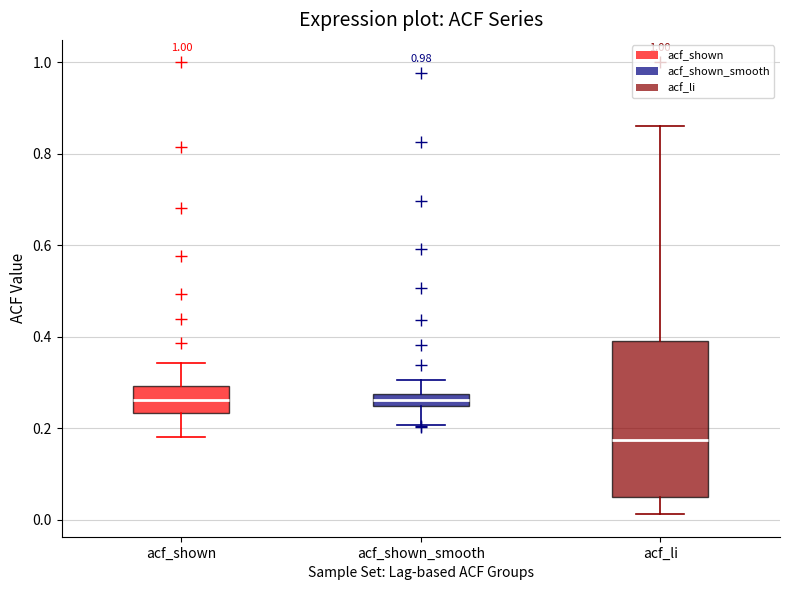

Where does the median line of the box for acf_li sit on the y-axis? The values are not printed on the chart, so give them approximately, as read against the axis.

0.18